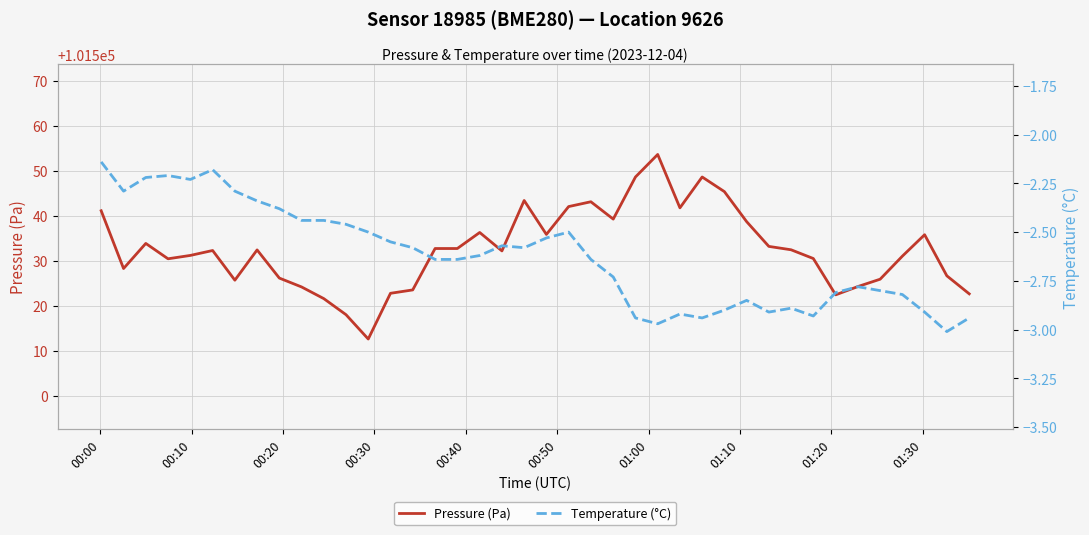

What is the minimum value for Pressure (Pa)?

101512.7